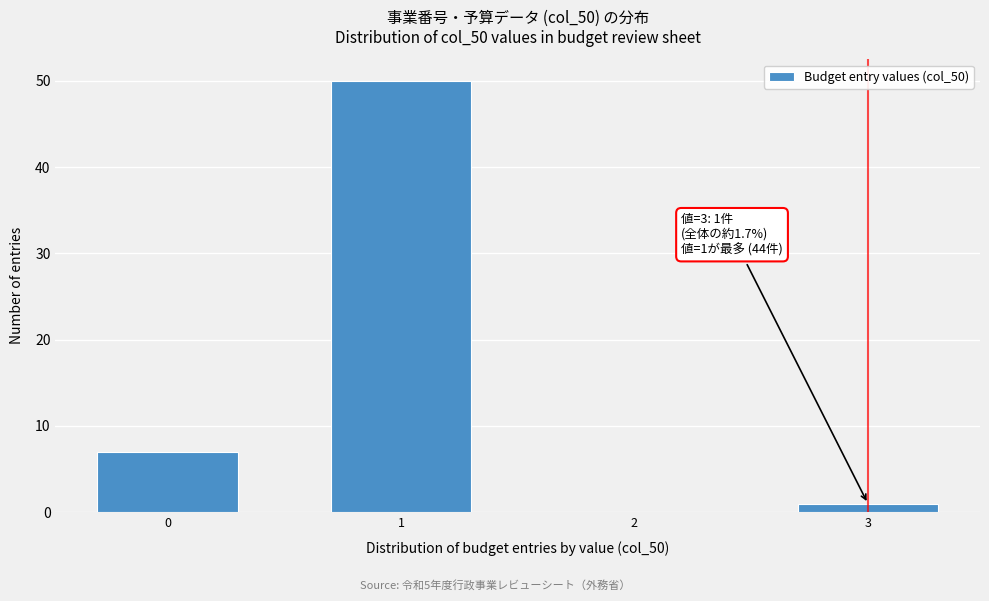

Reading left to right, what are all the values shown in this chart?

0=7	1=50	2=0	3=1